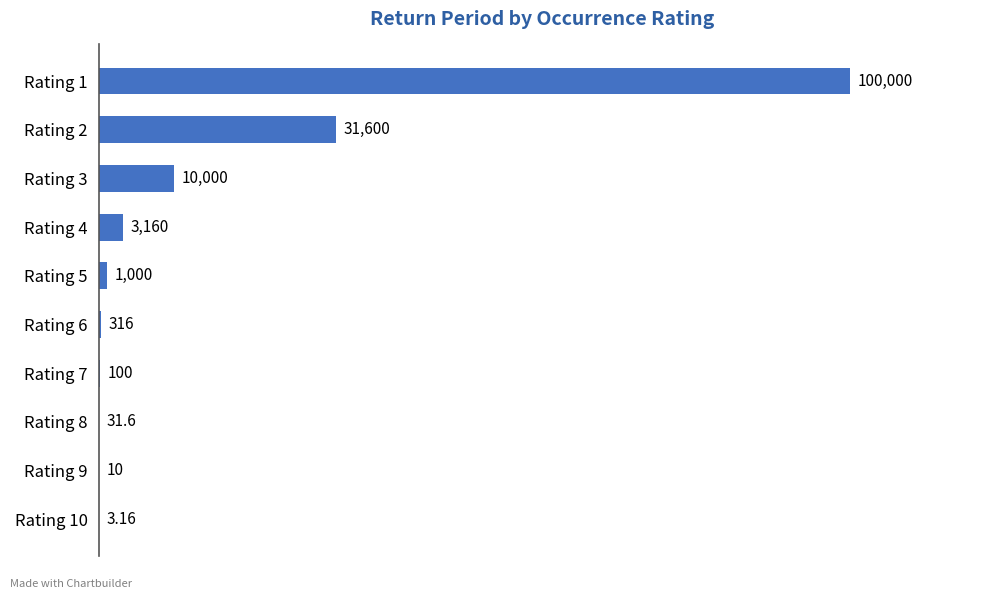

Approximately how many times larger is the value at Rating 9 compared to Rating 8?

0.3